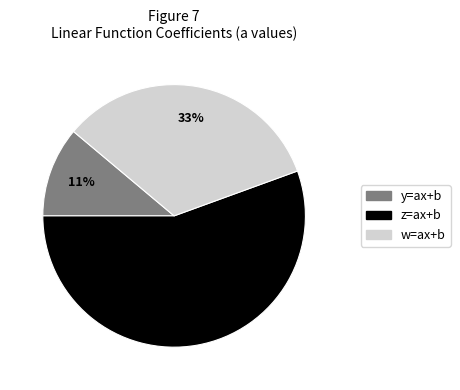

What is the smallest slice in the pie chart?

y=ax+b